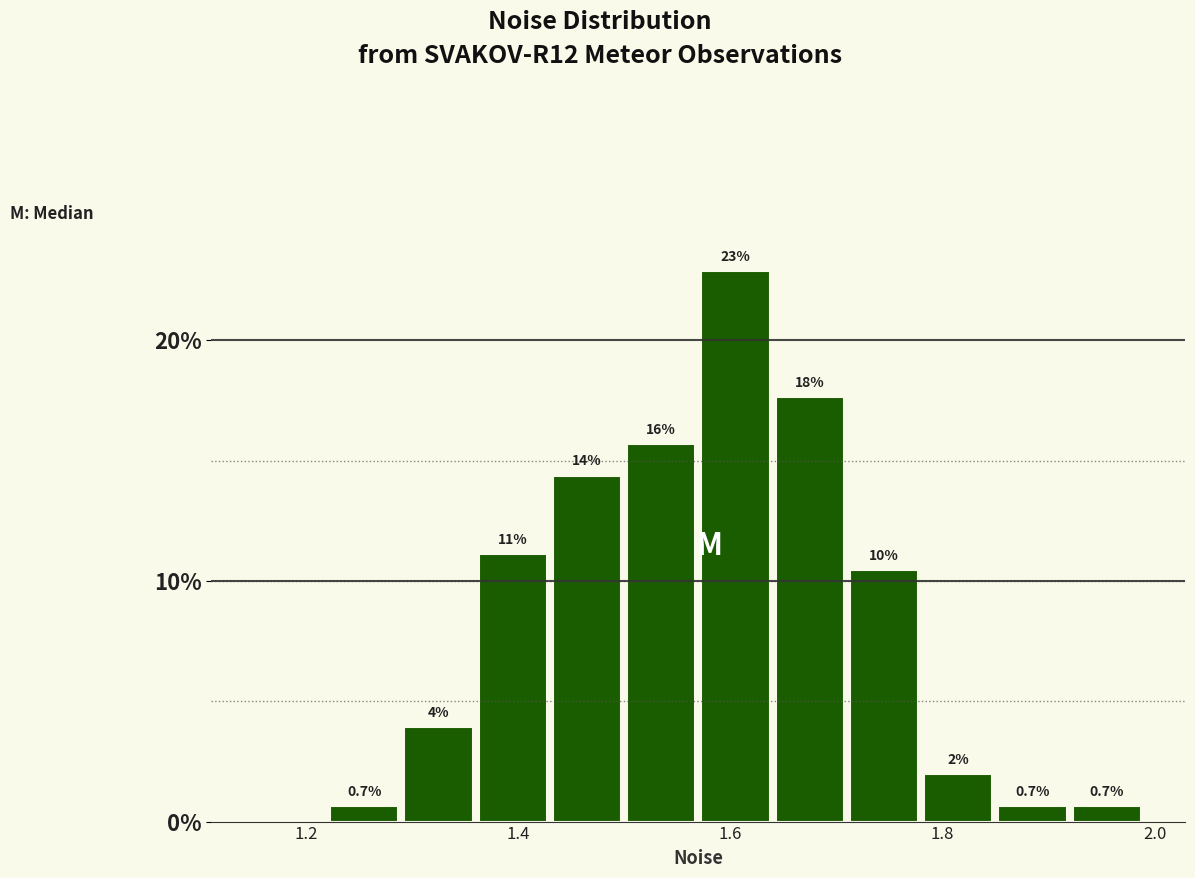

Read against the x-axis, roughly where is the centre of the tallest bar?

1.60